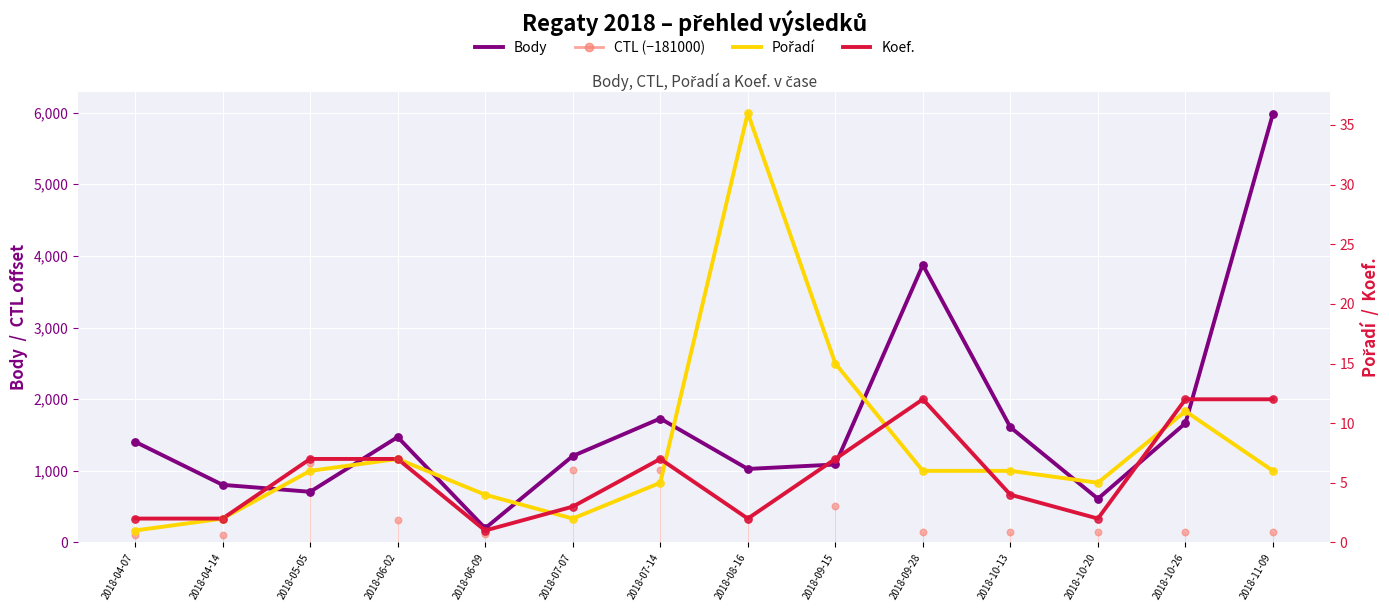

Which series has the largest total across all categories?

Body